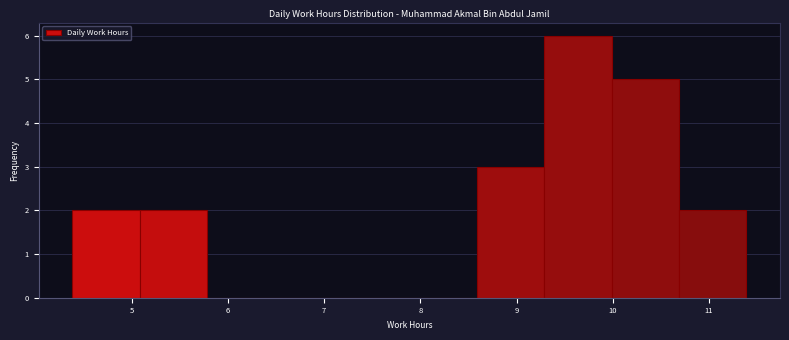

Which range on the x-axis has the tallest bar?

9.3 to 10.0